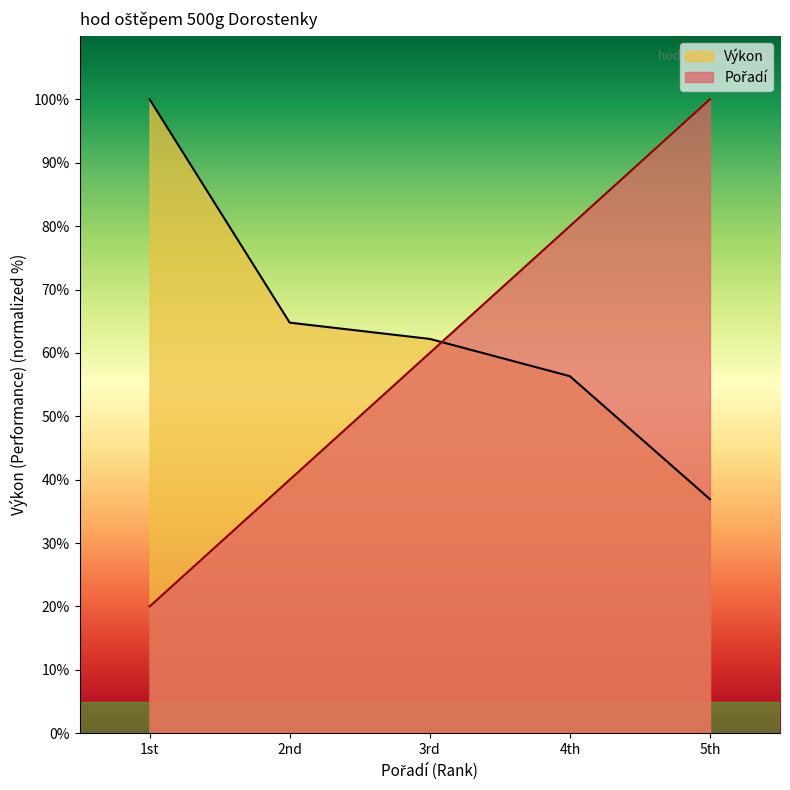

What is the approximate value of Výkon at 3rd?

62.2